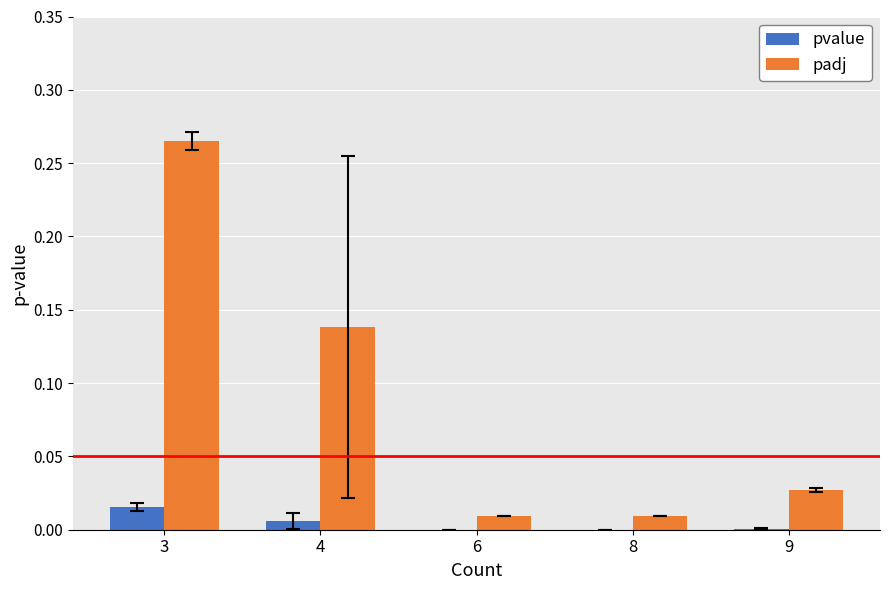

The padj series shows 0.1 at 3. True or false?

False